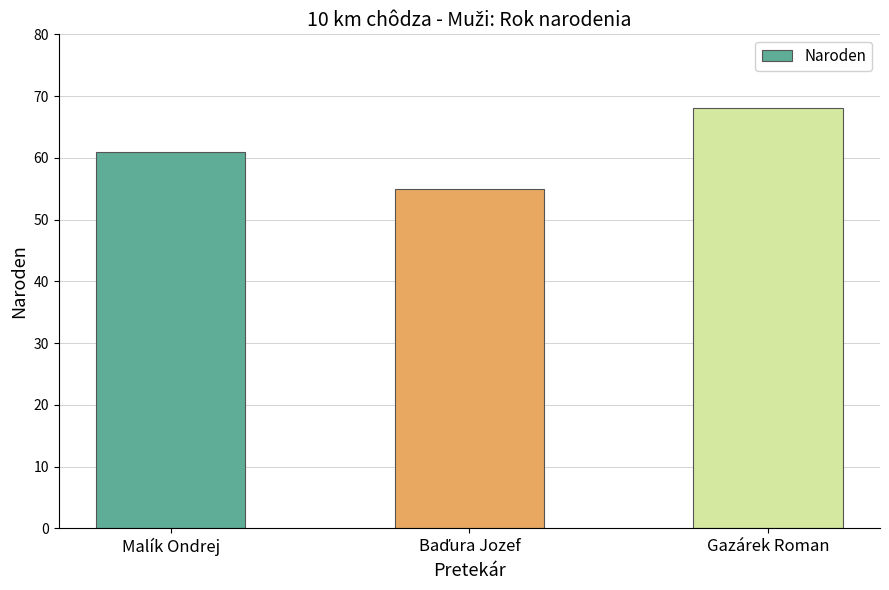

Which category has the highest value across all series?

Gazárek Roman